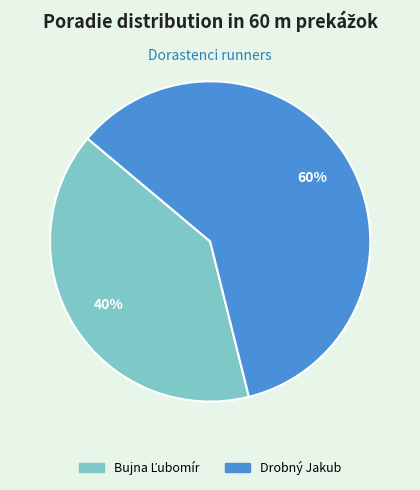

Which category has the biggest portion of the pie?

Drobný Jakub